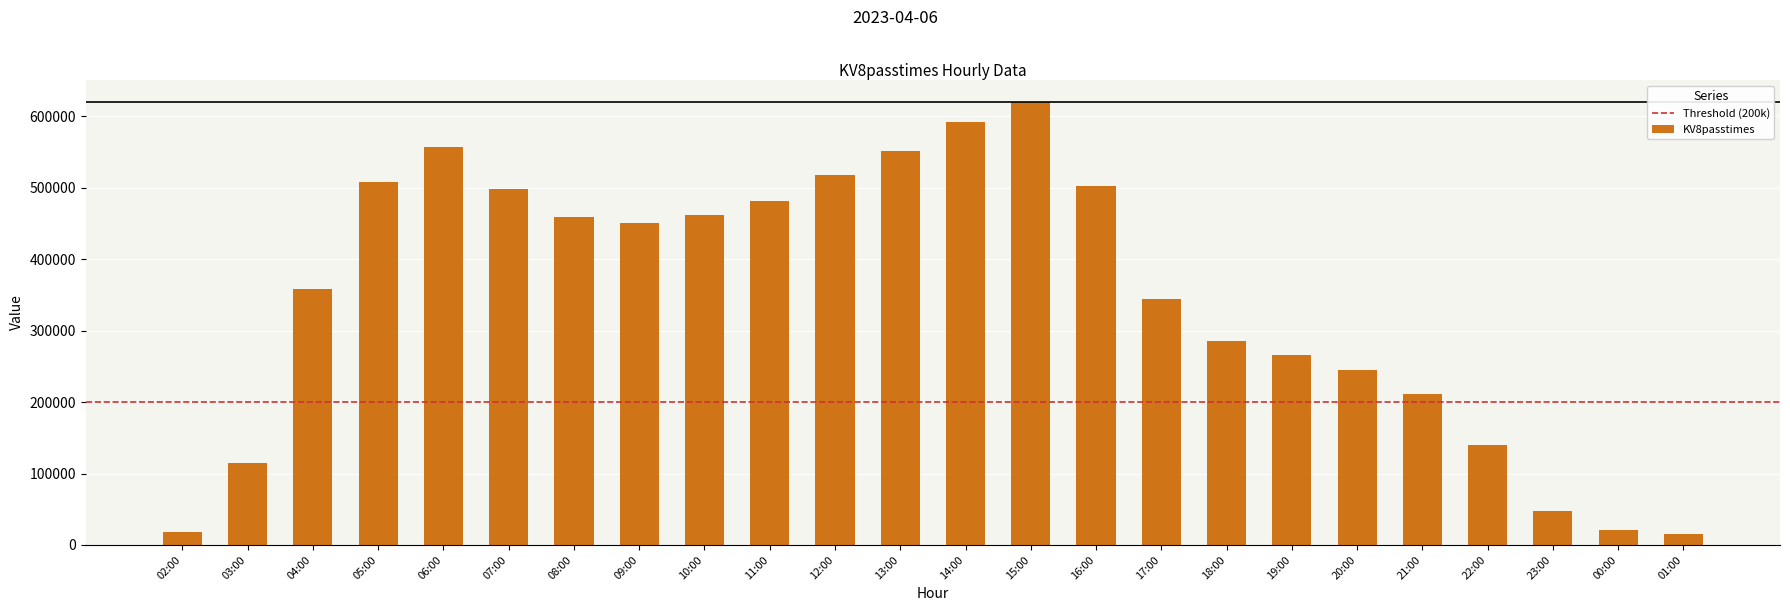

What is the smallest value displayed?

14747